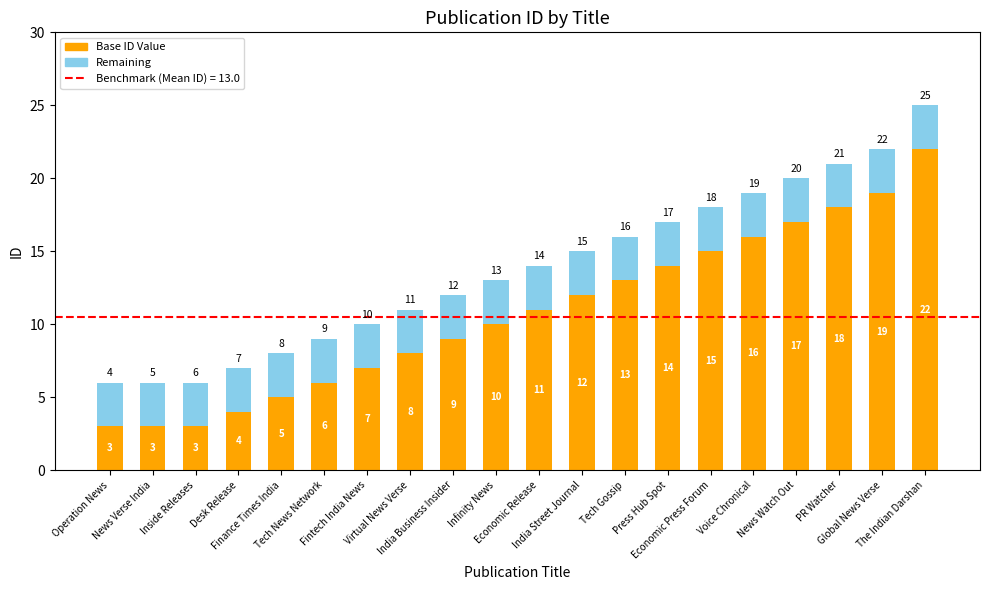

What is the sum of all Base ID Value values?

215